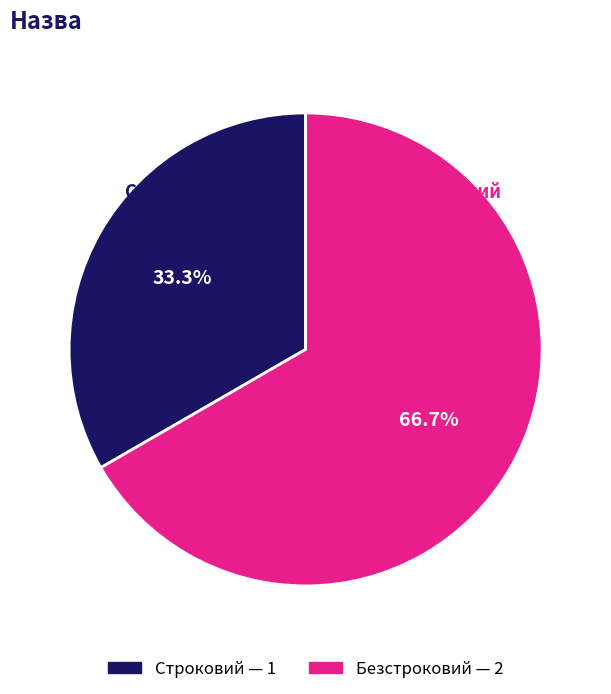

To the nearest percent, what is the difference between the largest and smallest slice percentages?

33%